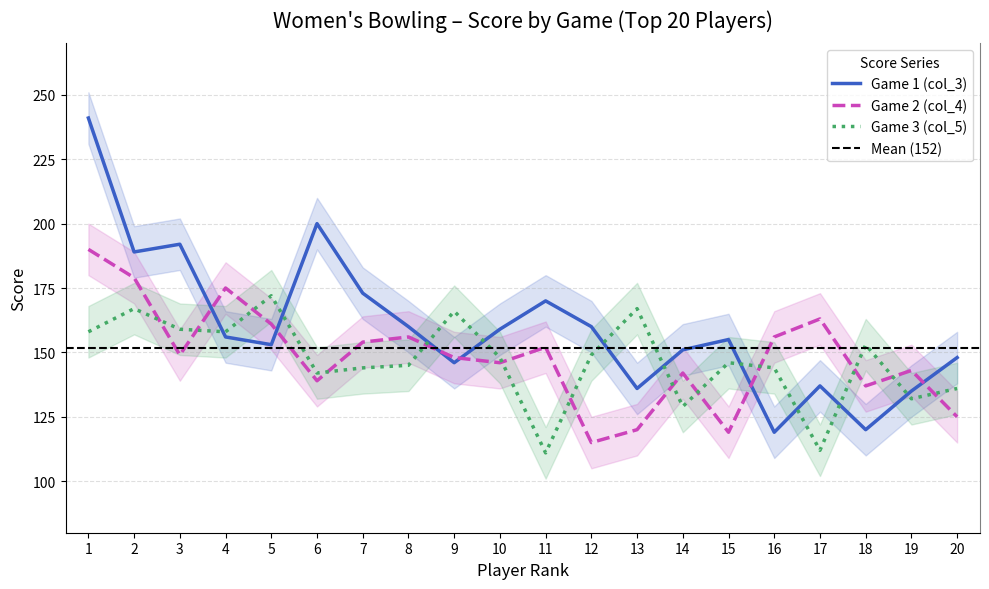

Is it true that Game 3 (col_5) equals 136 at 20?

True